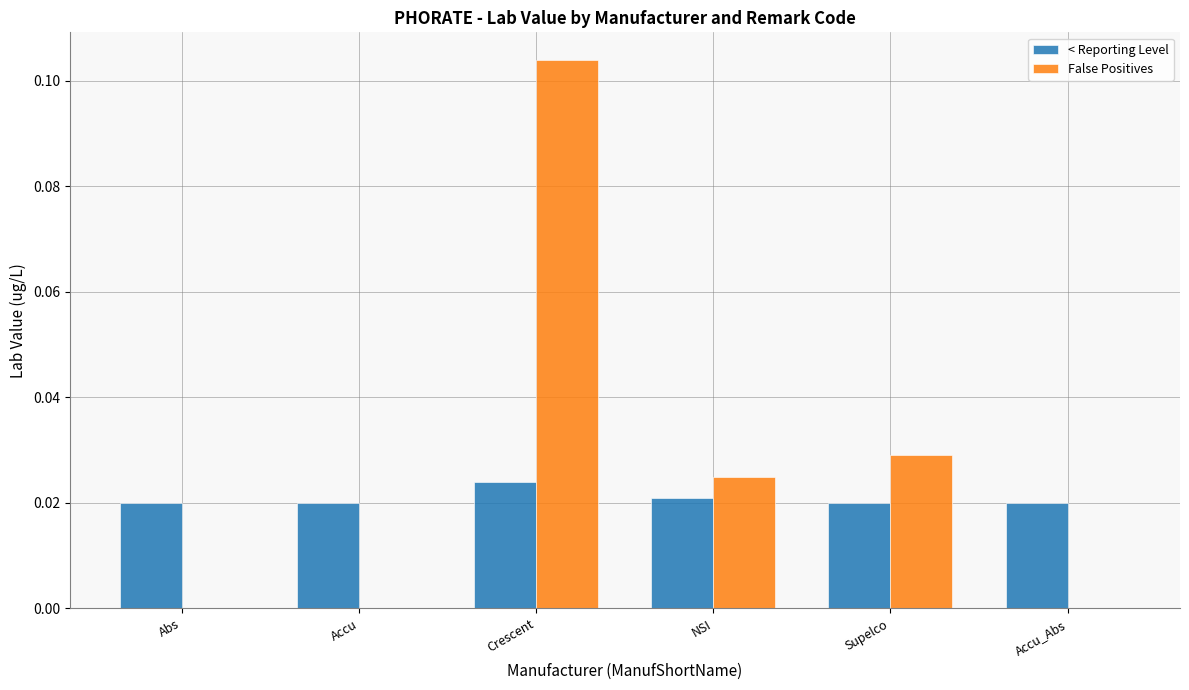

Which series has the largest total across all categories?

False Positives